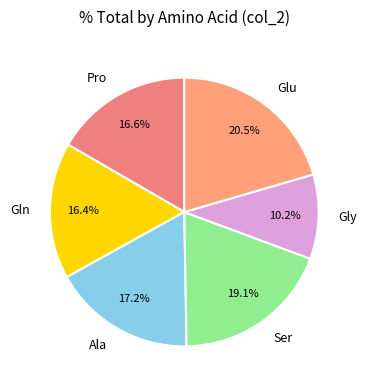

What percentage is NOT represented by Gln?

83.6%